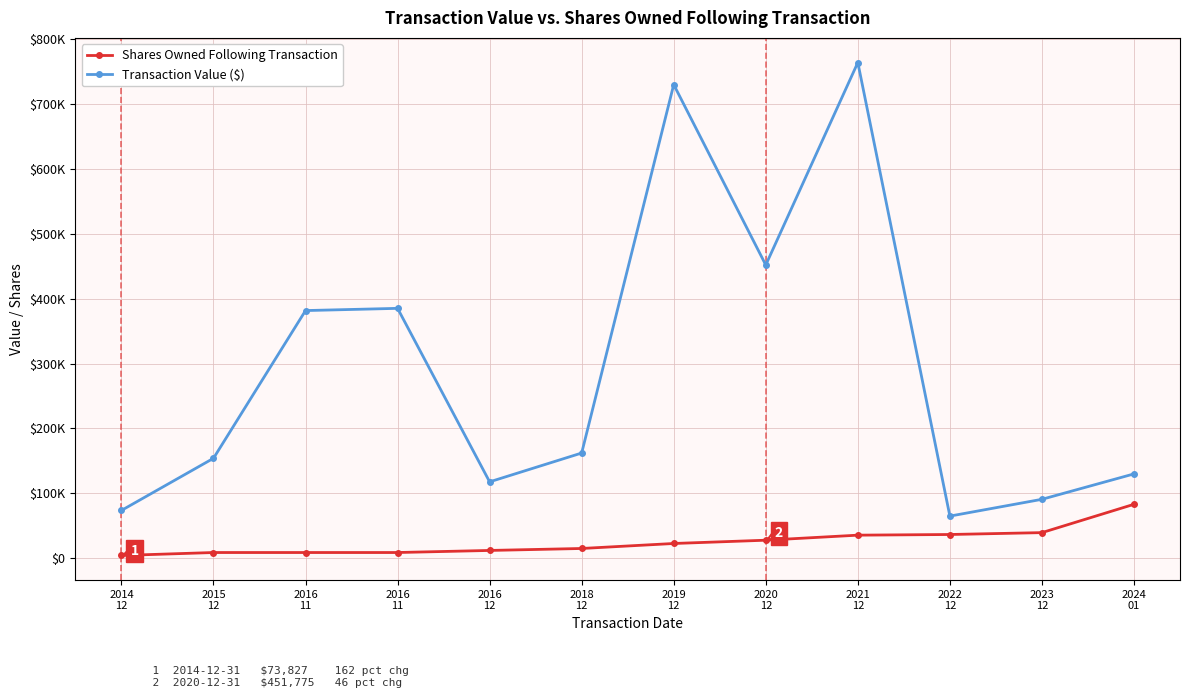

At how many categories does at least one series exceed 605763?

2